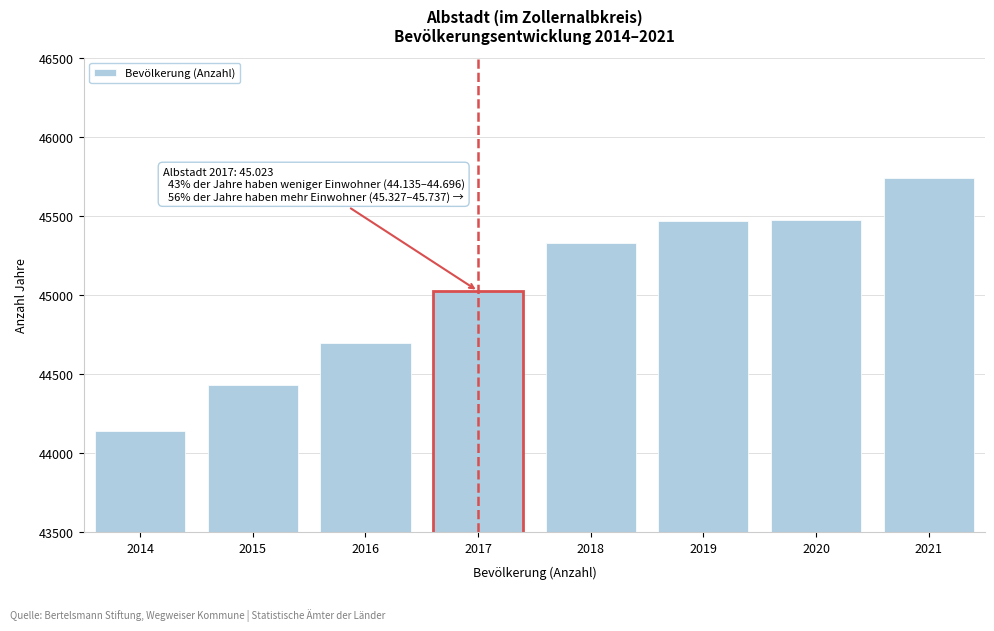

What is the value of the 4th bar from the left?

45023